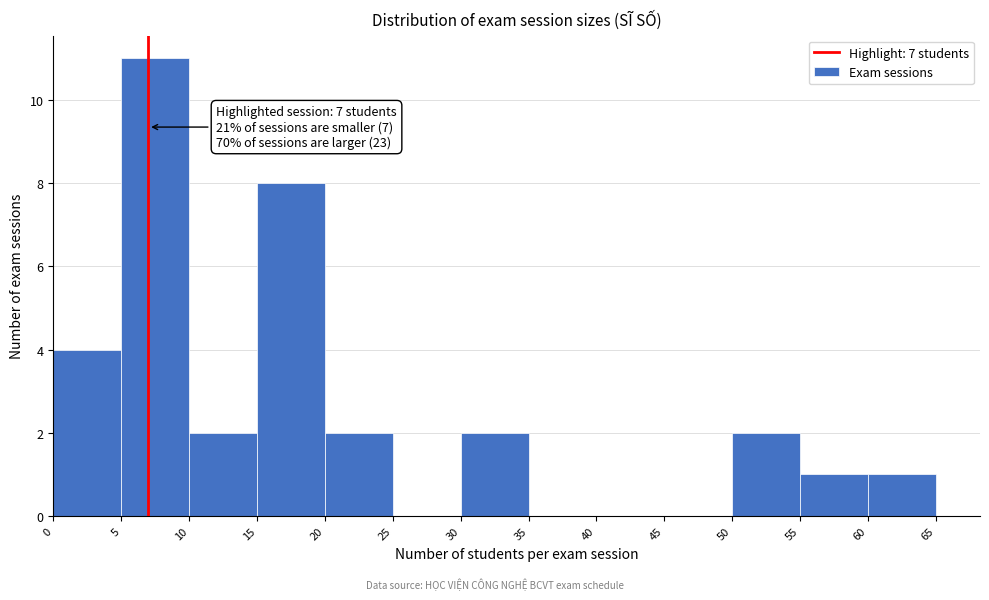

Which range on the x-axis has the tallest bar?

5 to 10